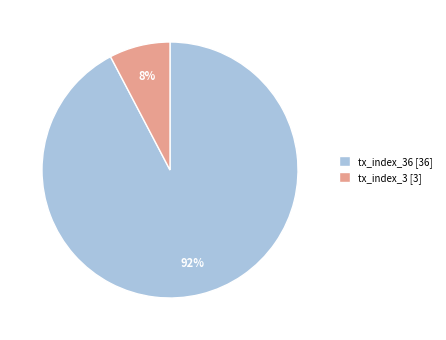

To the nearest percent, what is the average slice percentage?

50%